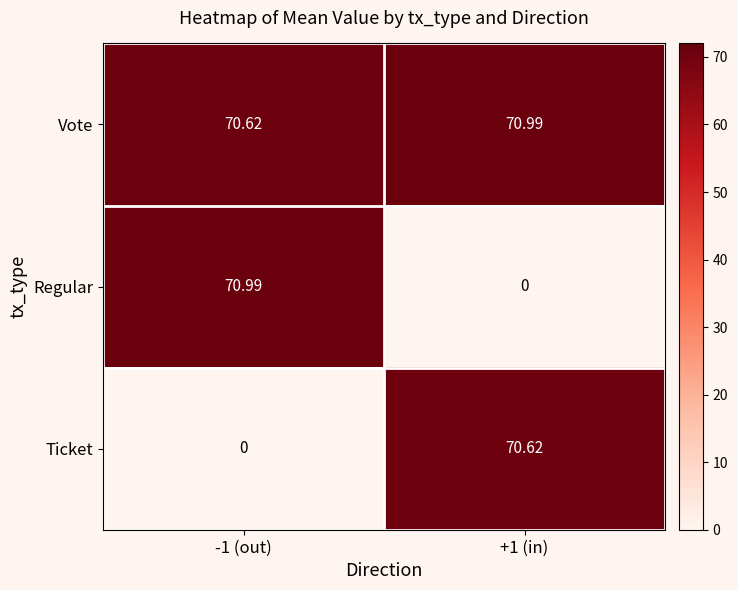

Which series has the largest range (max minus min)?

Regular